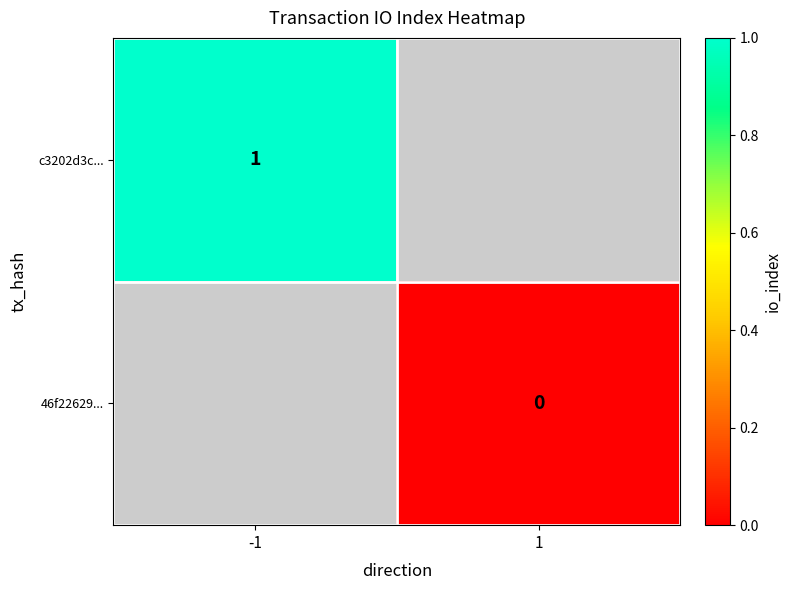

Between 1 and -1, which is larger?

-1